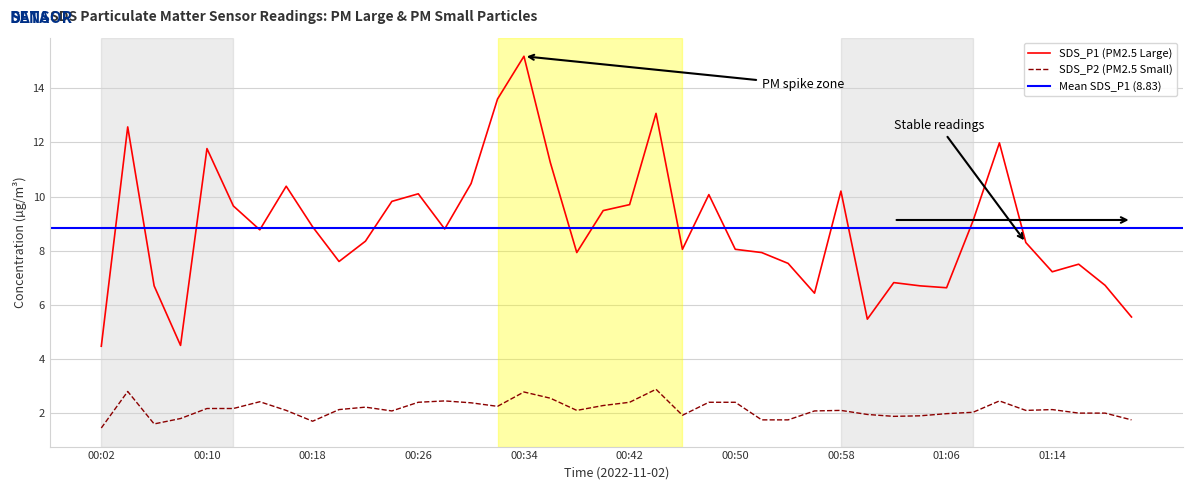

True or false: SDS_P2 and SDS_P1 intersect in this chart.

False